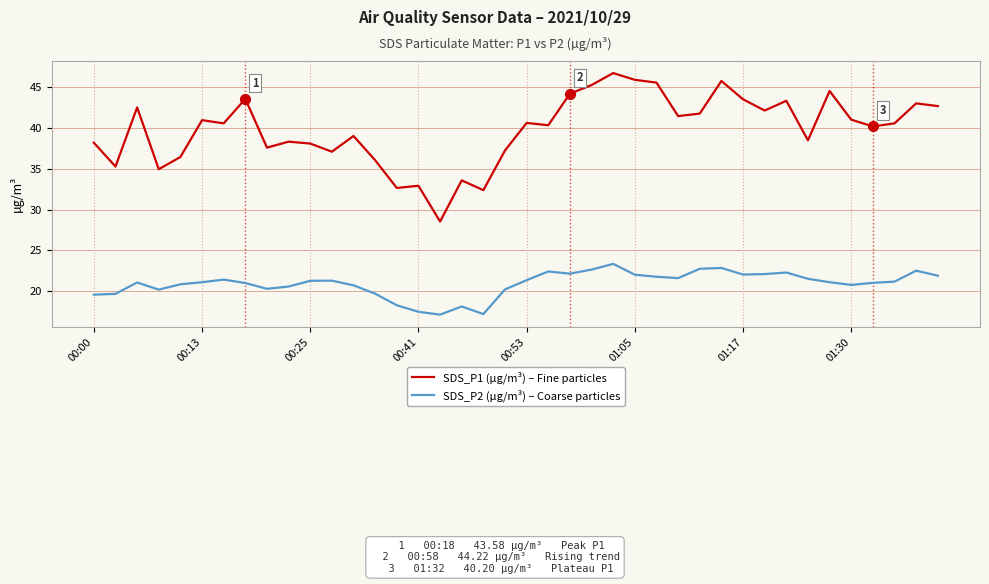

What is the smallest value displayed?

17.1